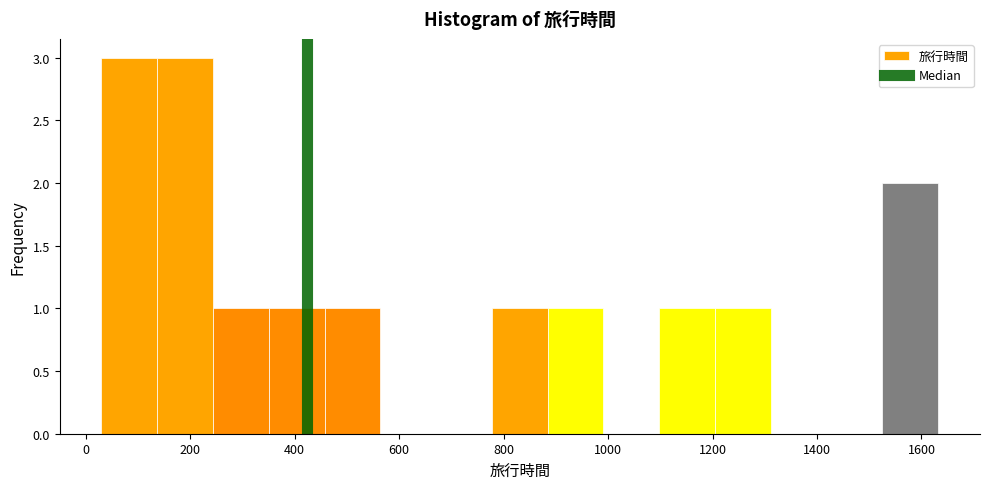

Reading left to right, list every bar in this chart as the range it spans on the x-axis followed by its height. Neither the bar edges nor the heights are printed on the chart, so give them approximately, as read against the axes.

40 to 140: 3
140 to 240: 3
240 to 360: 1
360 to 460: 1
460 to 560: 1
560 to 680: 0
680 to 780: 0
780 to 880: 1
880 to 1000: 1
1000 to 1100: 0
1100 to 1200: 1
1200 to 1320: 1
1320 to 1420: 0
1420 to 1520: 0
1520 to 1640: 2